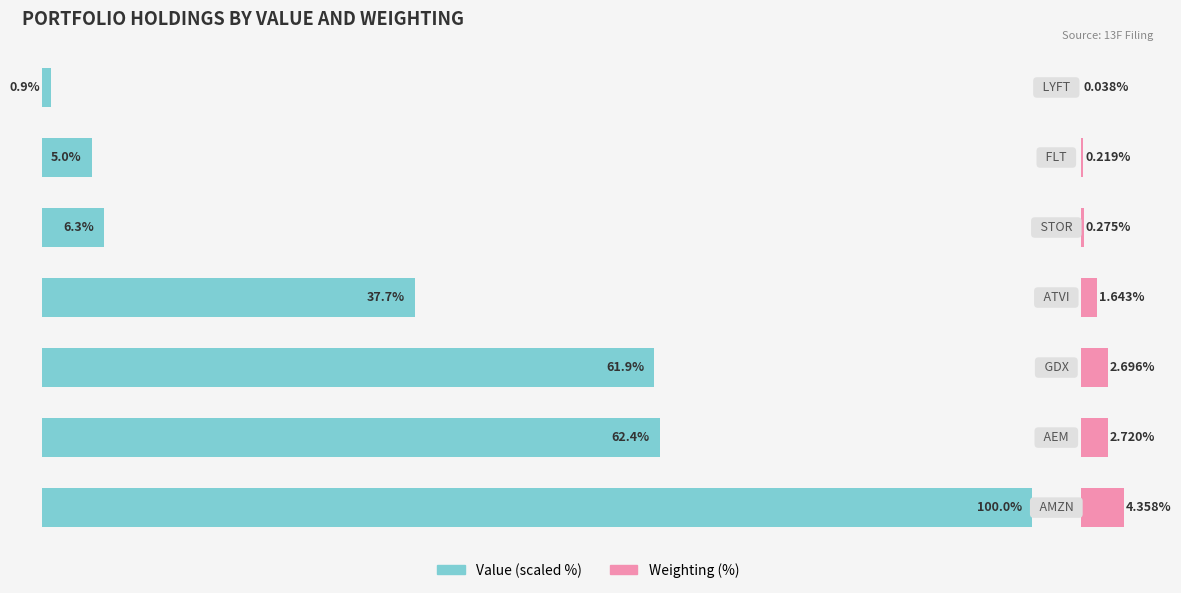

What is the value of the Value (scaled %) bar at the 2nd from the left?

62.4